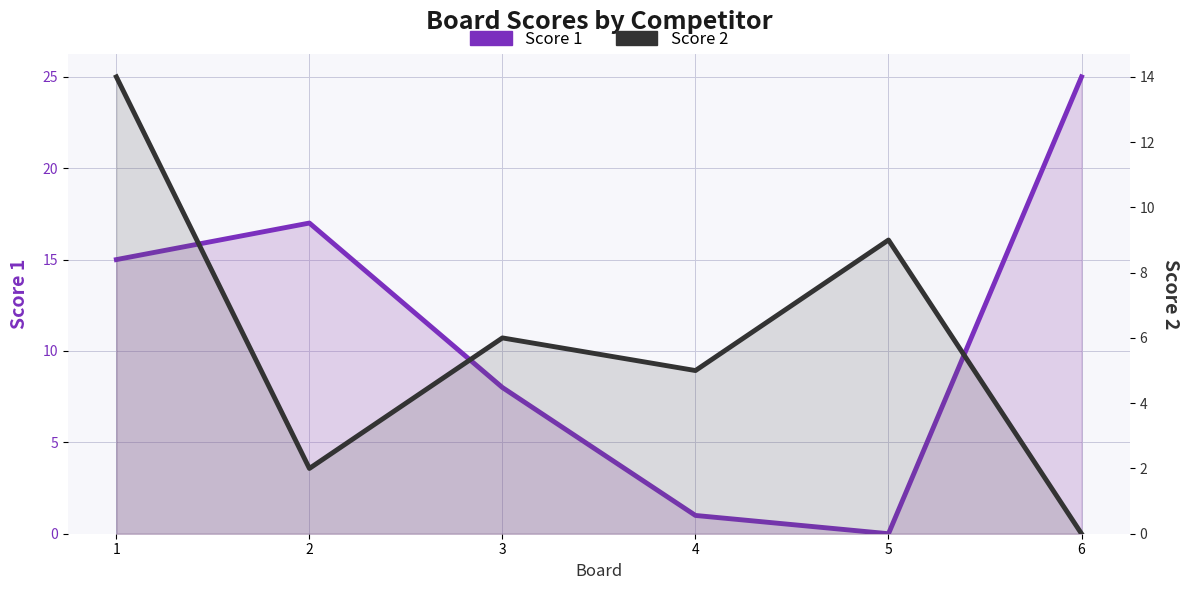

True or false: Score 2 and Score 1 cross at least once.

True